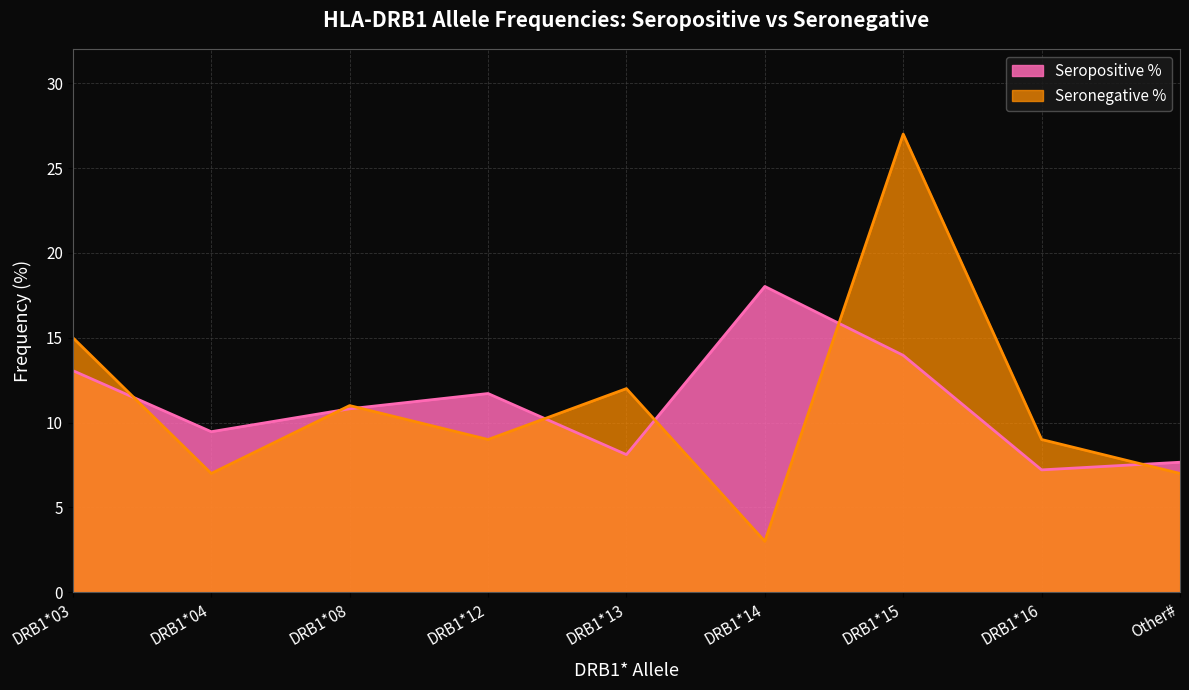

In Seronegative %, how many points are lower than both neighbors (excluding endpoints)?

3